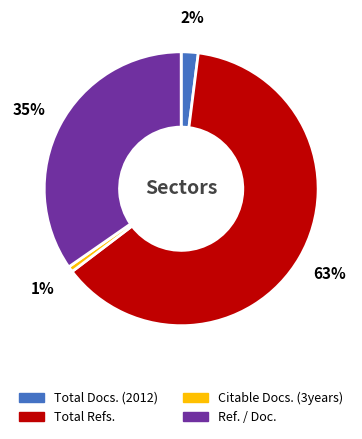

Is there any slice that represents more than half of the pie?

Yes